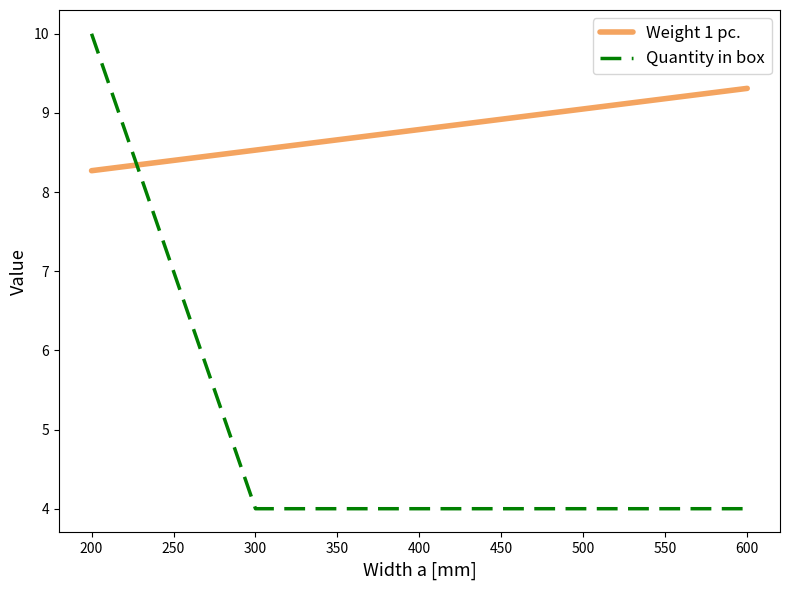

The Weight 1 pc. series shows 5.1 at 200. True or false?

False